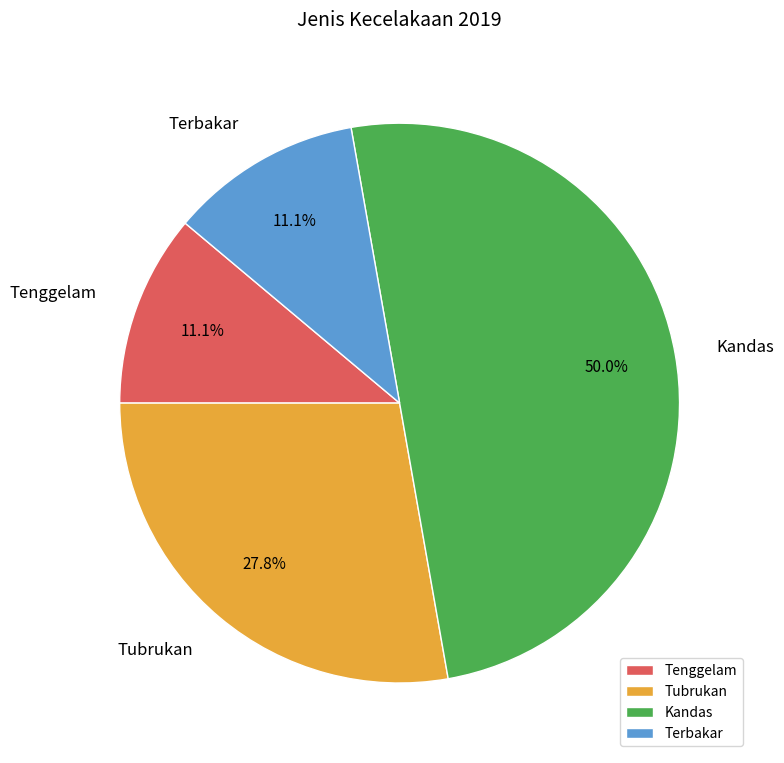

Approximately how many times larger is the value at Kandas compared to Tenggelam?

4.5